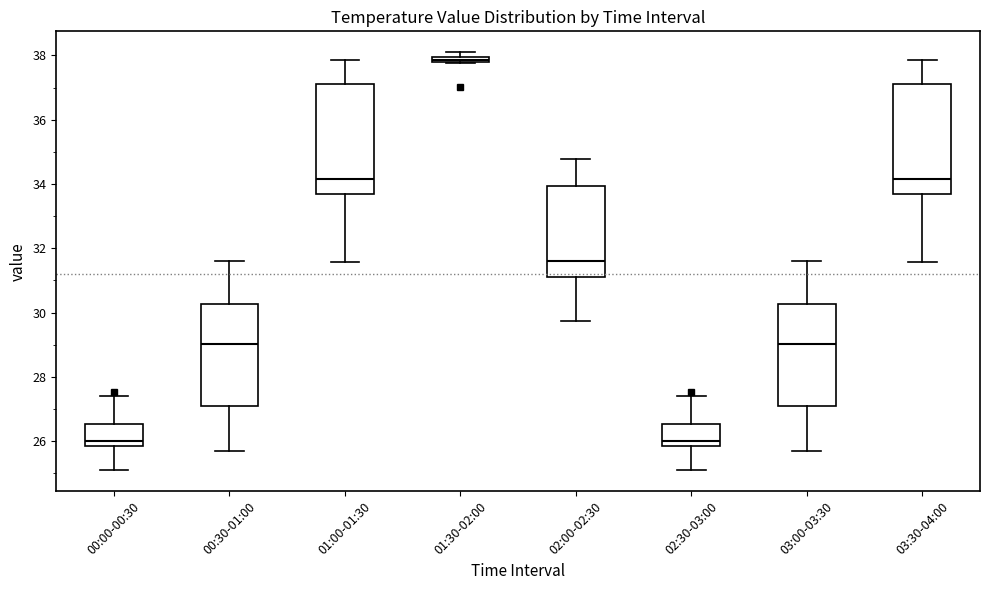

Where is the upper edge of the box for 02:30-03:00 on the y-axis? The values are not printed on the chart, so give them approximately, as read against the axis.

26.6